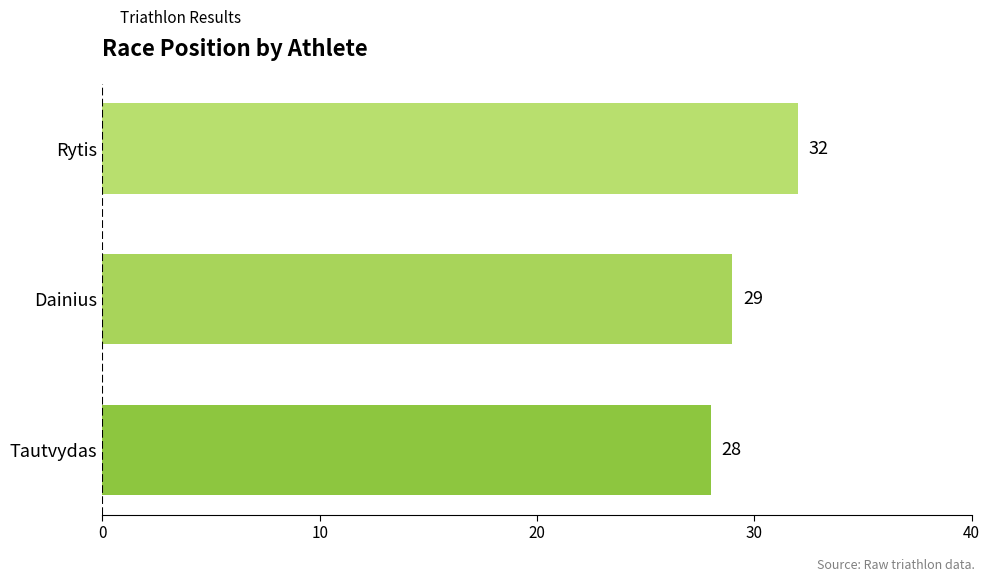

At which label is the value closest to 30?

Dainius